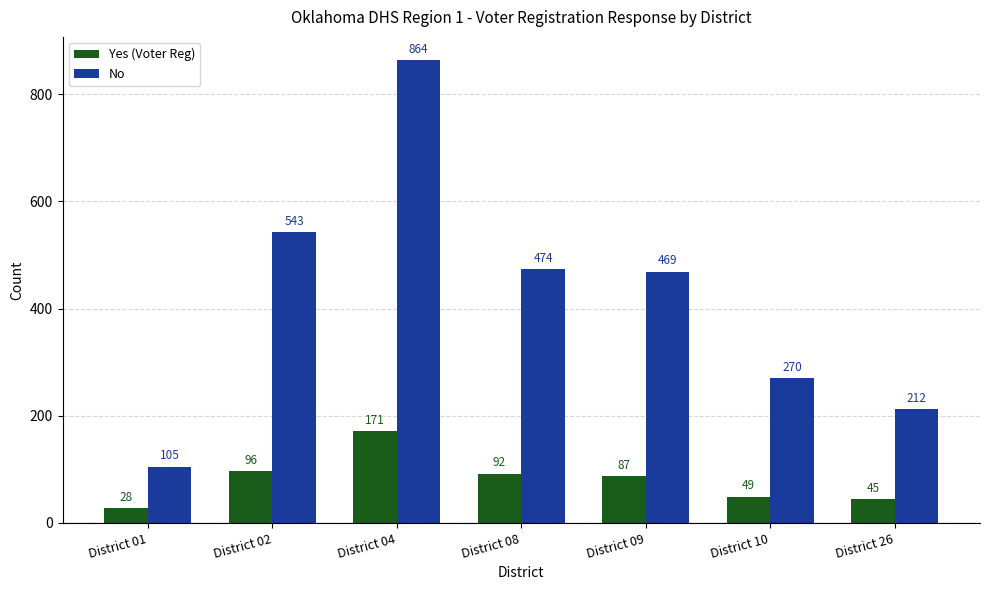

How many data points does each series have?

7